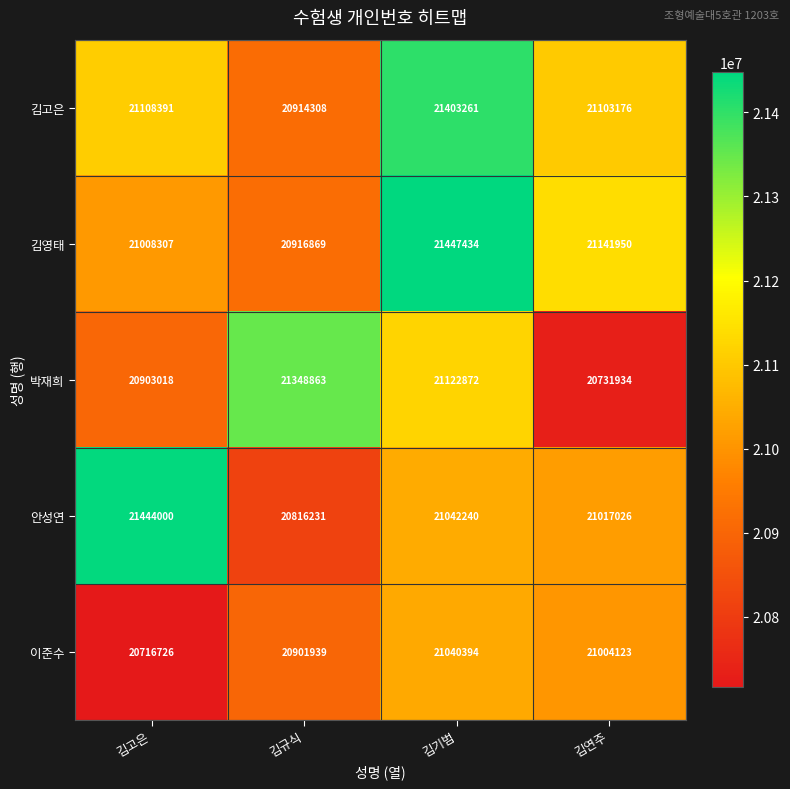

What is the approximate value of 김고은 at 김고은?

21108391